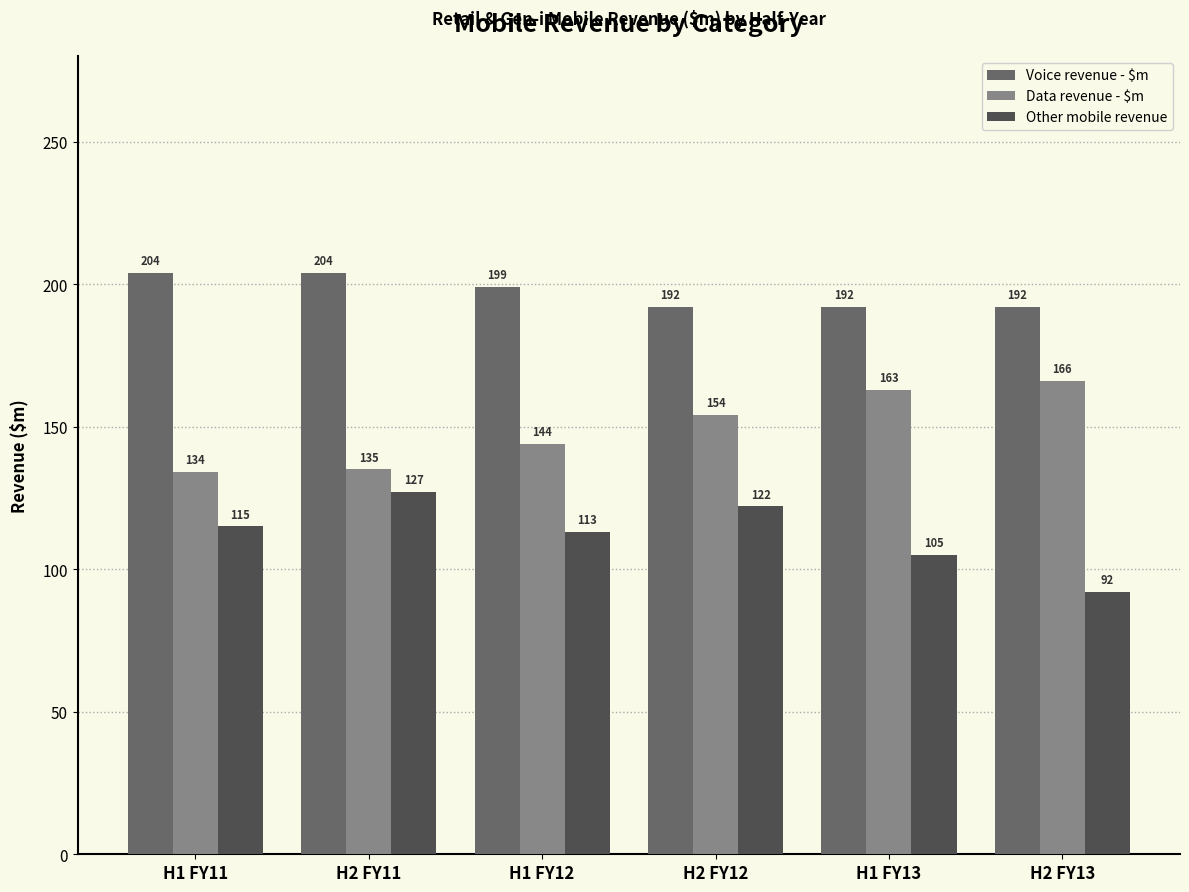

What is the difference between the maximum and minimum values in the Data revenue - $m series?

32